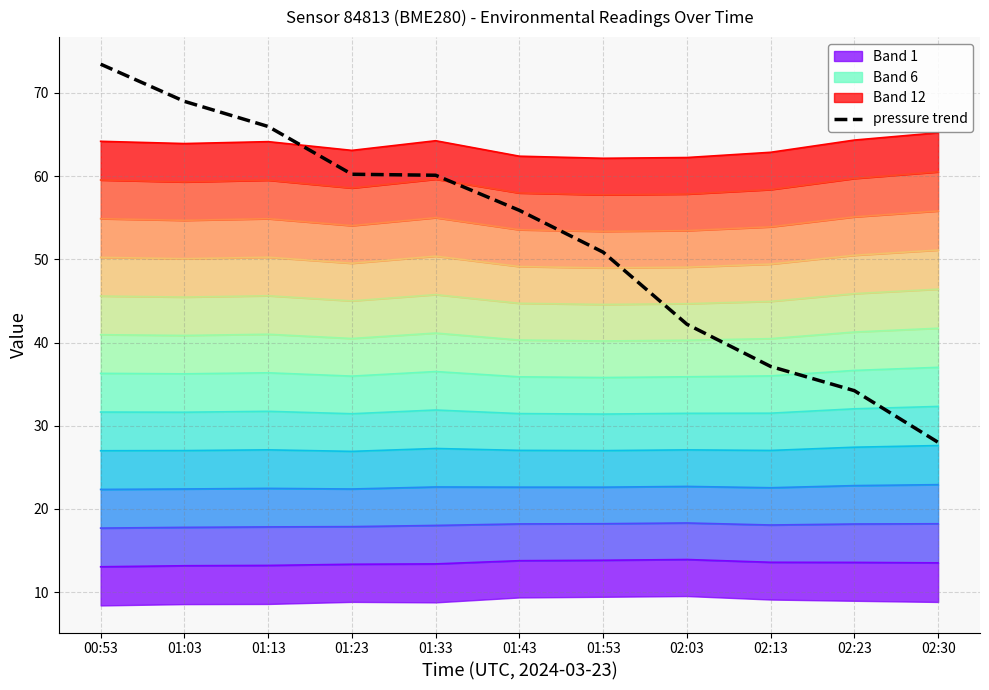

Reading left to right, what are all the values shown in this chart?

73.5	69.0	66.0	60.2	60.1	55.9	50.9	42.2	37.1	34.2	28.0